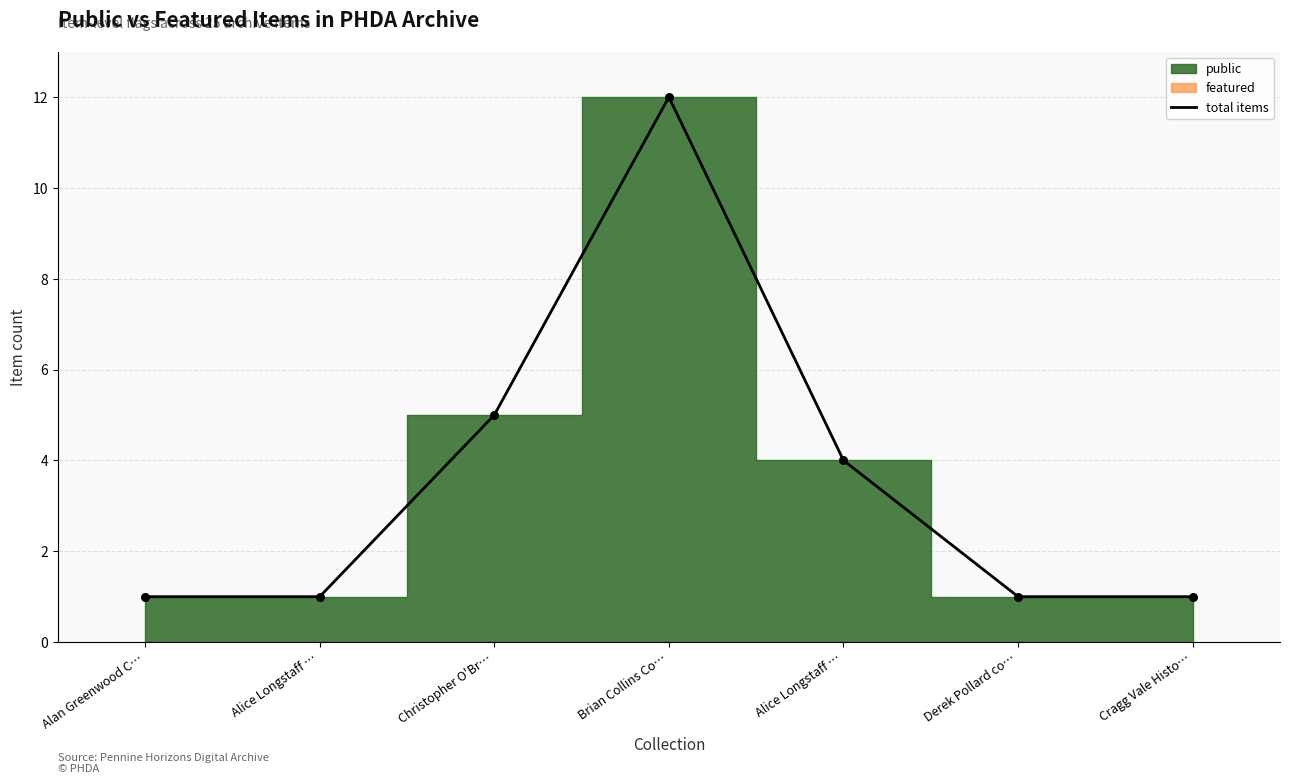

Approximately how many times larger is the value at Derek Pollard co… compared to Alice Longstaff …?

0.2